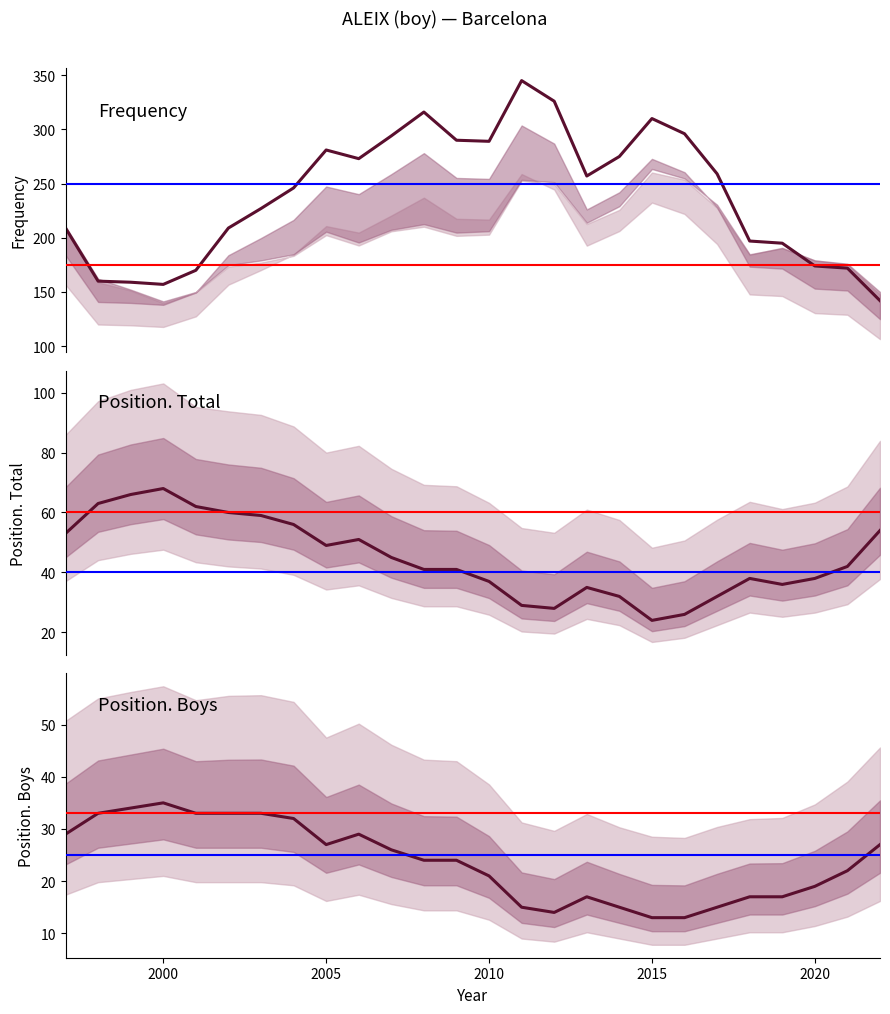

What is the lowest value of the Position. Total series?

24